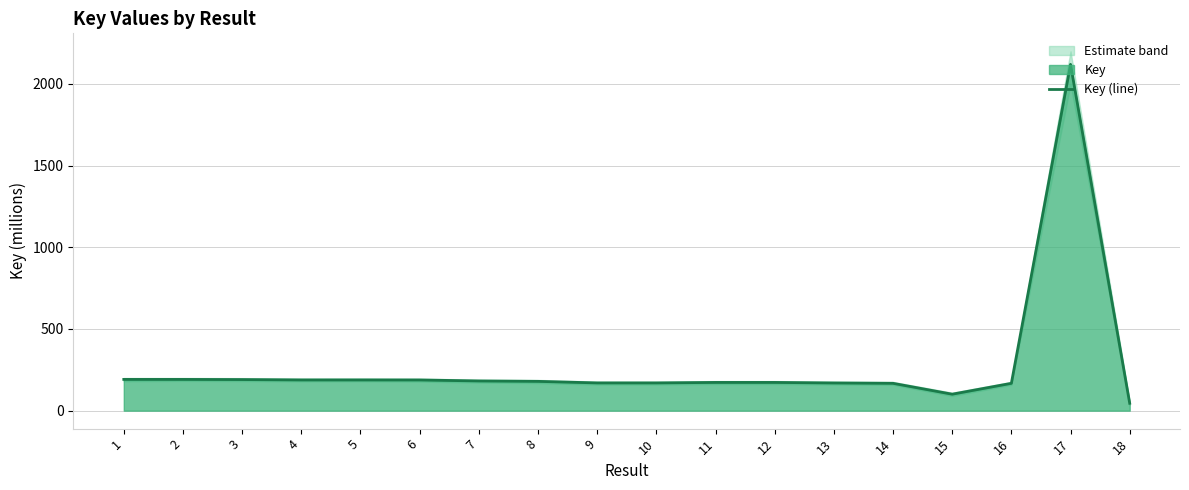

List the labels in order of value, largest first.

17, 2, 1, 3, 5, 4, 6, 7, 8, 11, 12, 9, 10, 13, 16, 14, 15, 18